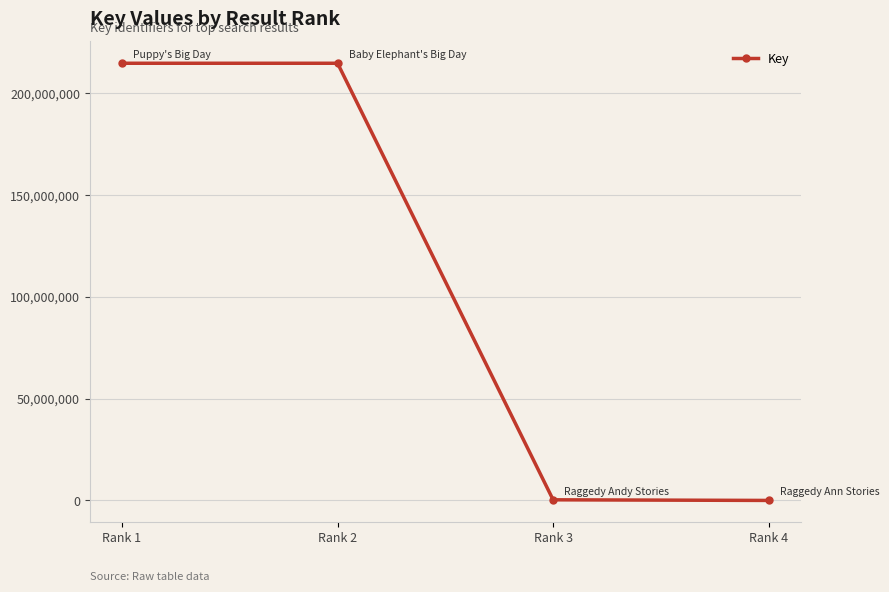

At which label does the data first exceed 214607880?

Rank 1